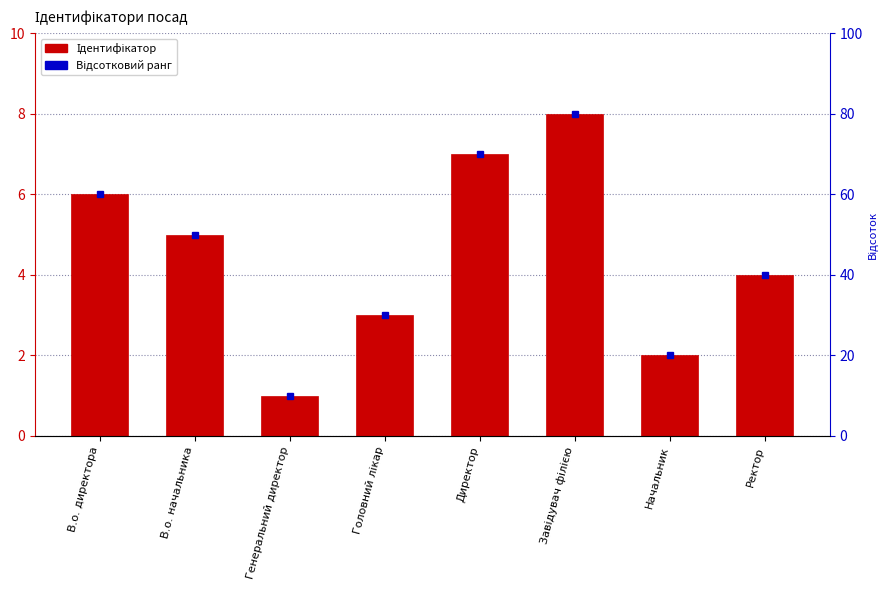

What is the sum of all values?

36